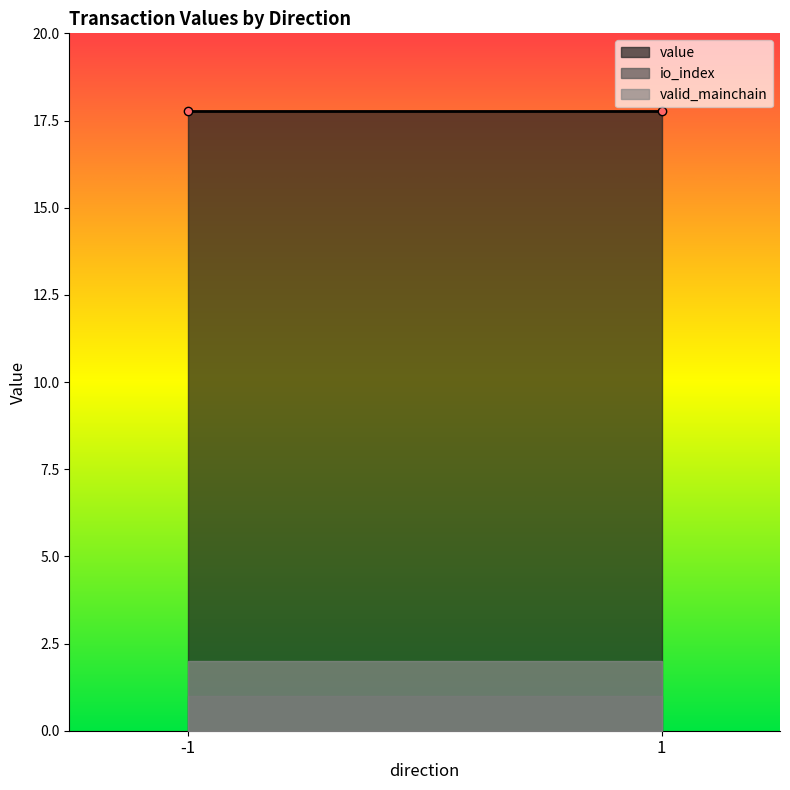

How many values in io_index are above zero?

2